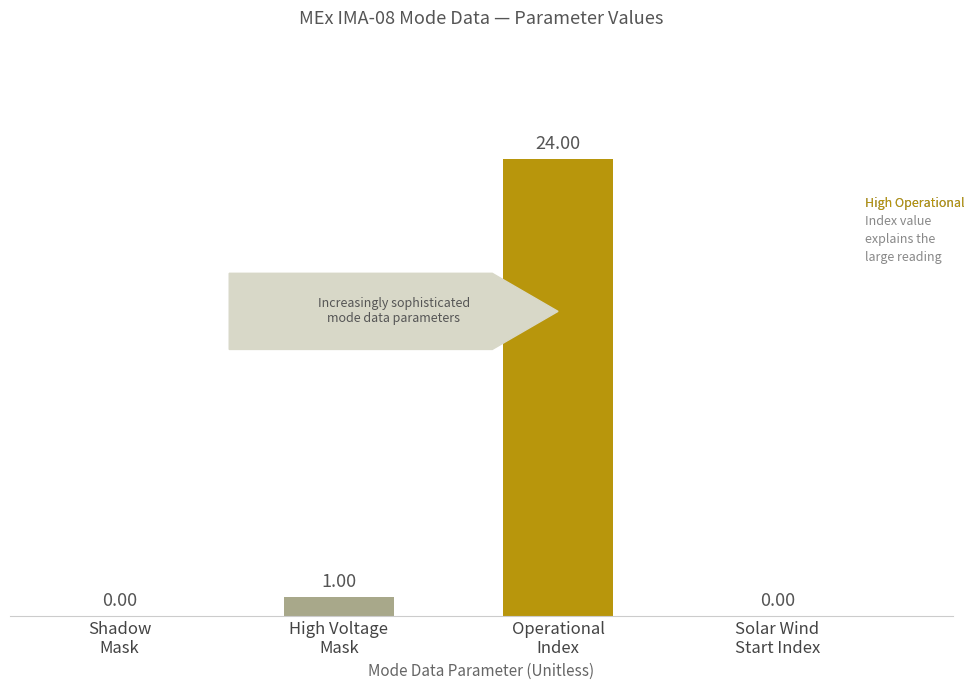

What is the sum of all values?

25